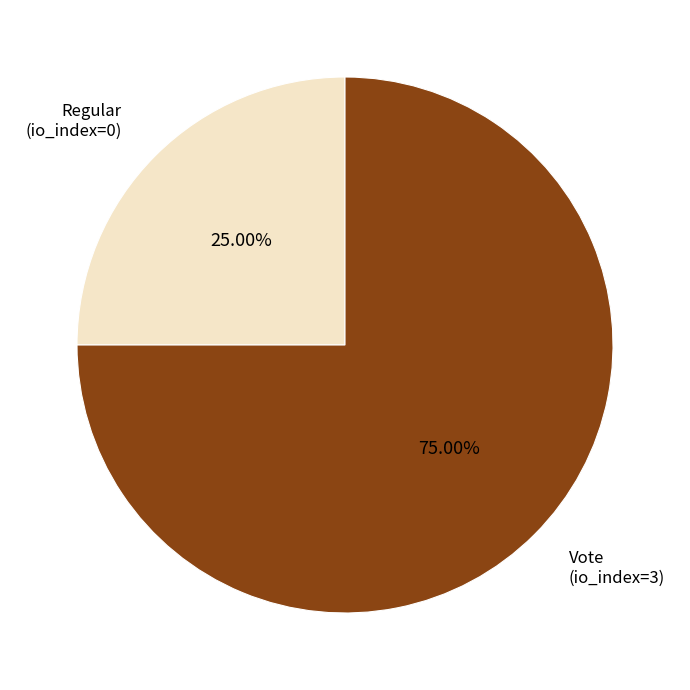

What percentage is the Vote slice, to the nearest percent?

75%